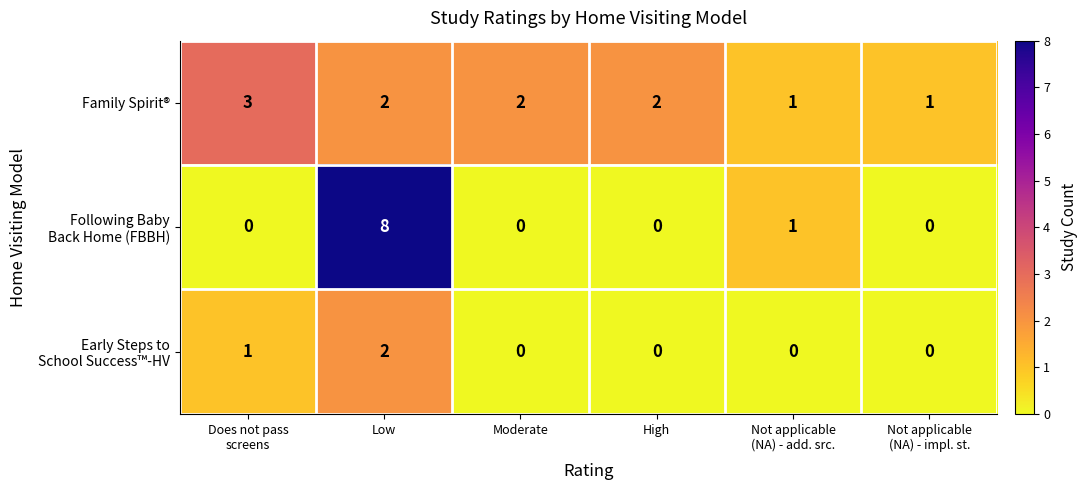

The value of Family Spirit® at Moderate is 1. True or false?

False